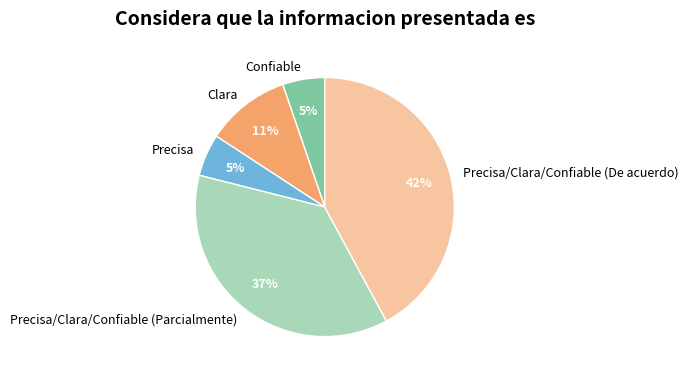

To the nearest percent, what is the combined percentage of Clara and Precisa/Clara/Confiable (De acuerdo)?

53%